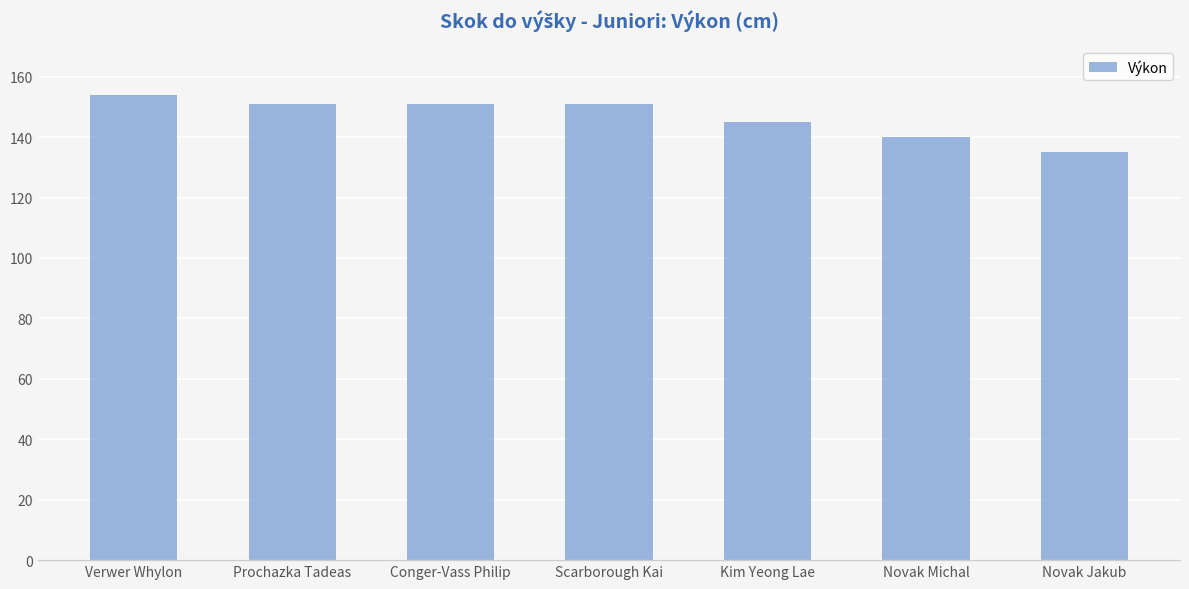

The value at Conger-Vass Philip is 151. True or false?

True